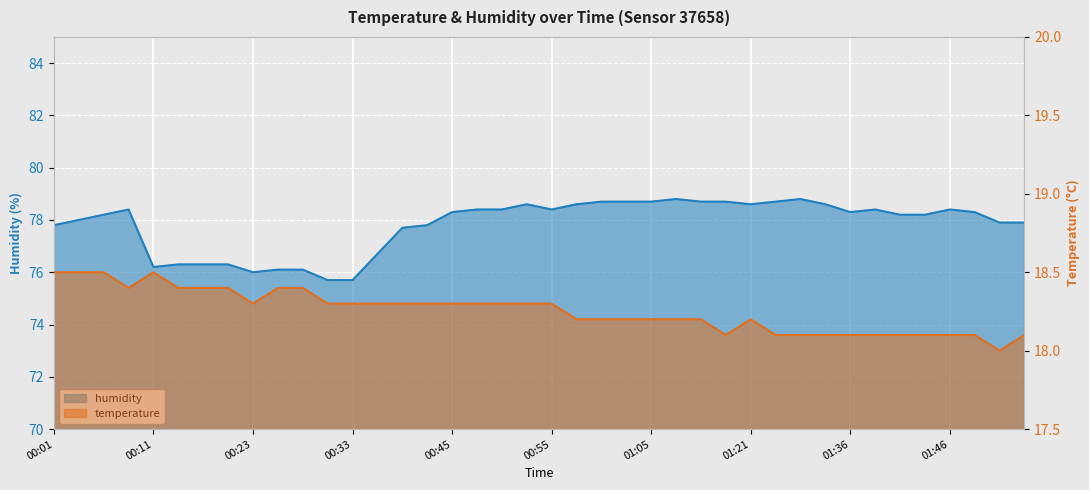

Which series has the largest total across all categories?

humidity